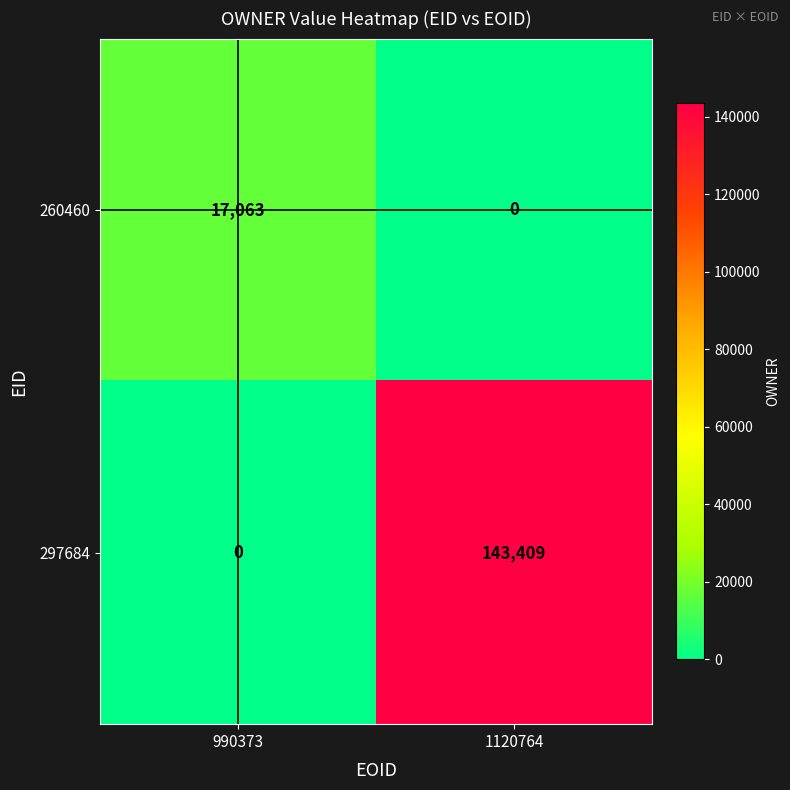

Which series has the largest total across all categories?

297684